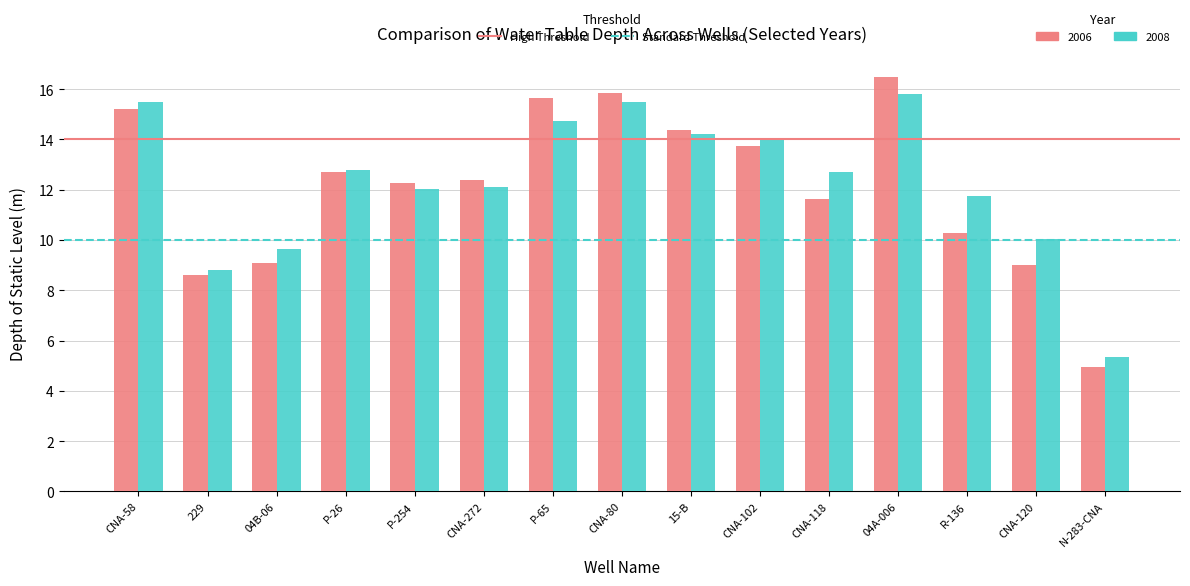

What is the greatest value displayed?

16.5